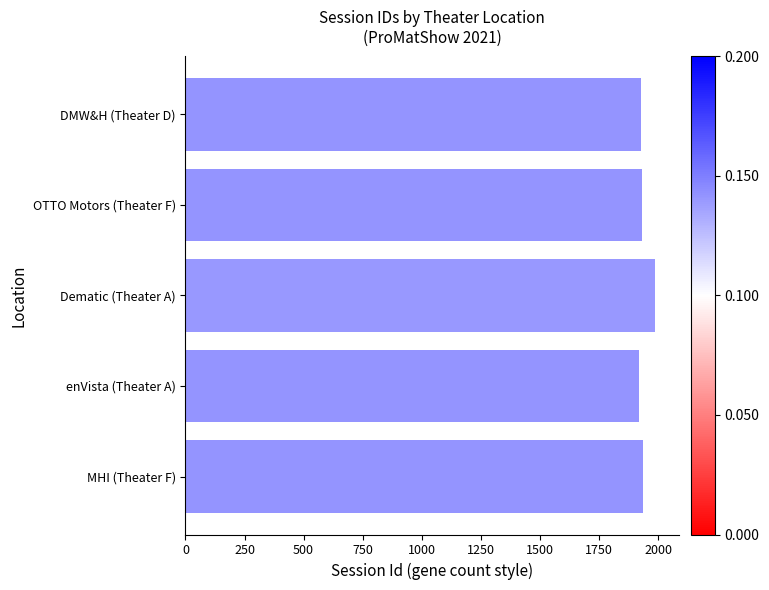

At which category does the chart reach its peak across all series?

Dematic (Theater A)